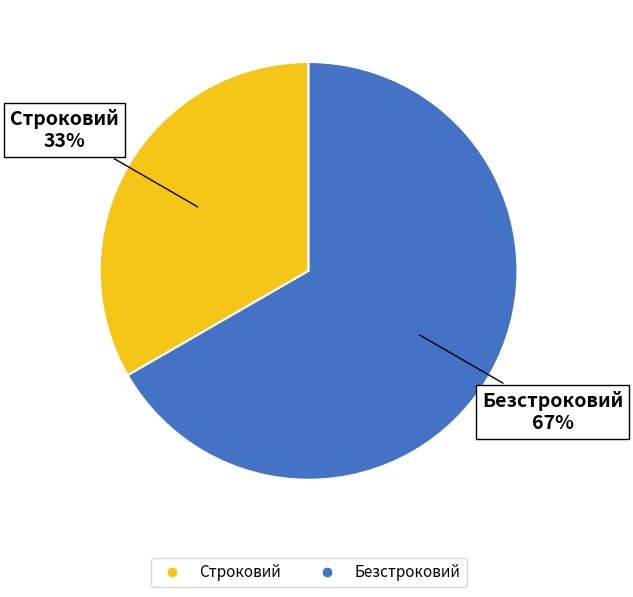

To the nearest percent, what is the average slice percentage?

50%